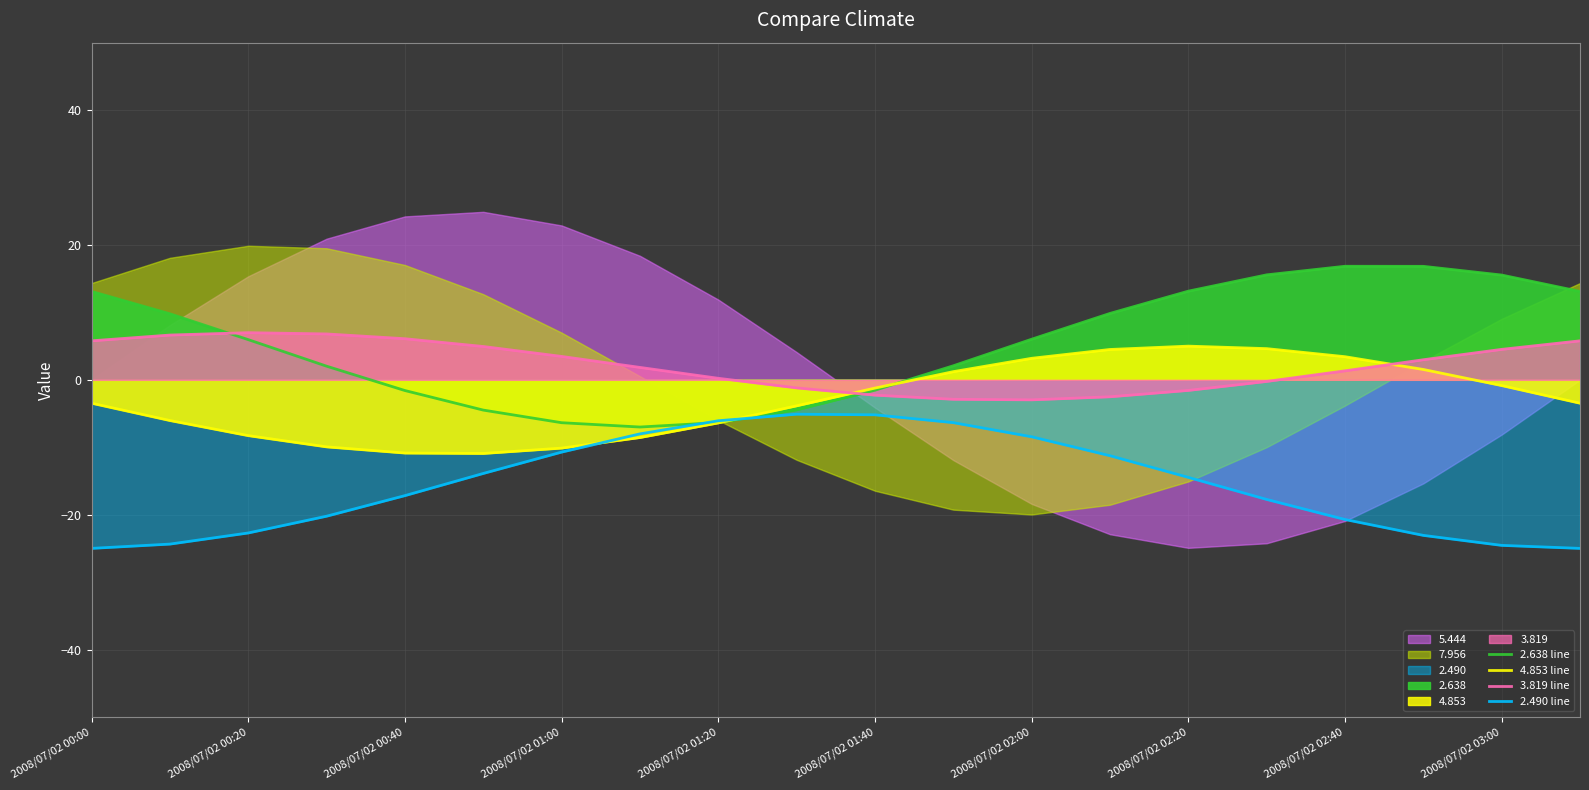

What is the value of the 2.638 line point at the 12th from the left?

2.1